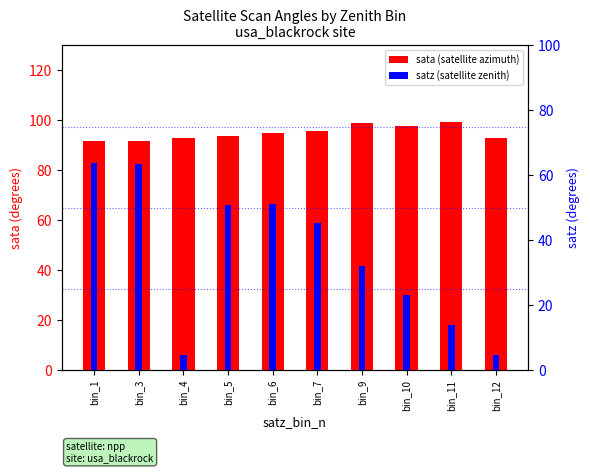

Which category has the highest value in the sata (satellite azimuth) series?

bin_11